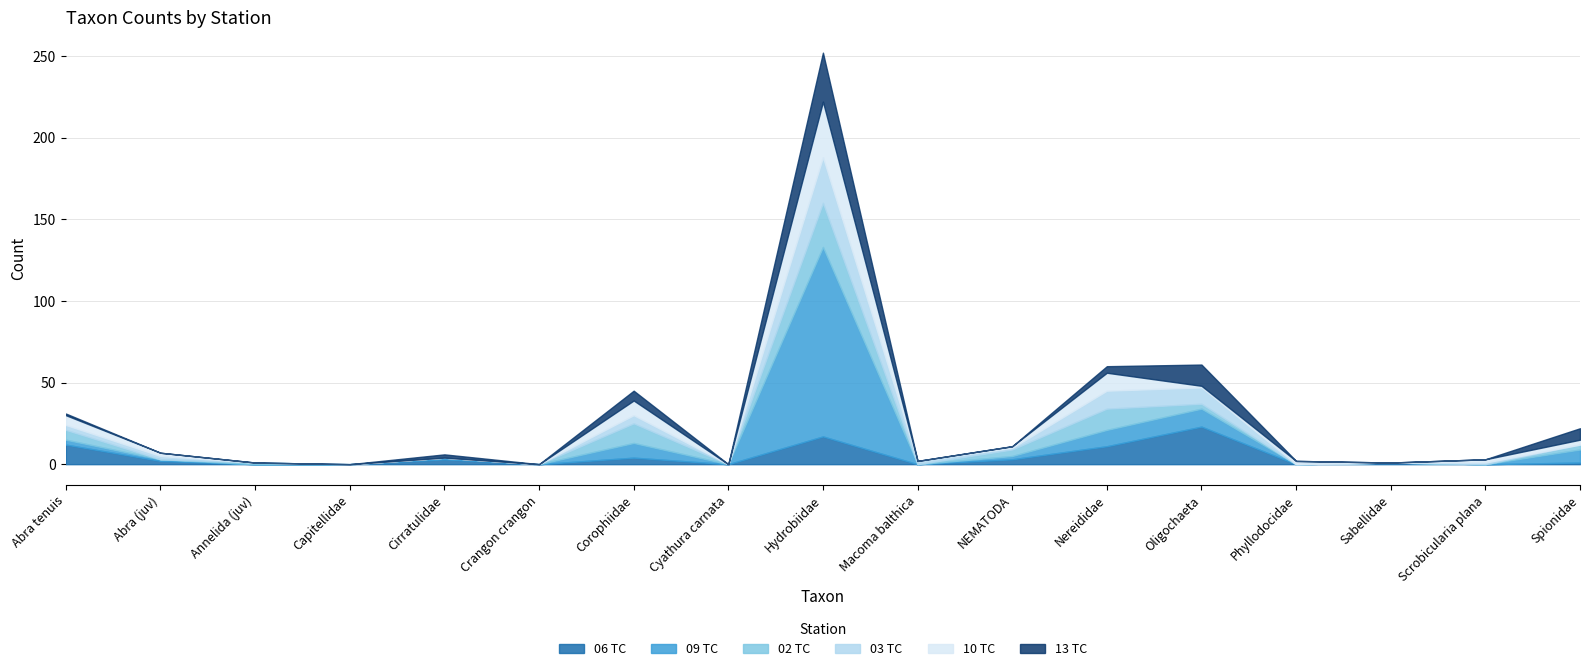

True or false: 09 TC and 13 TC cross at least once.

True